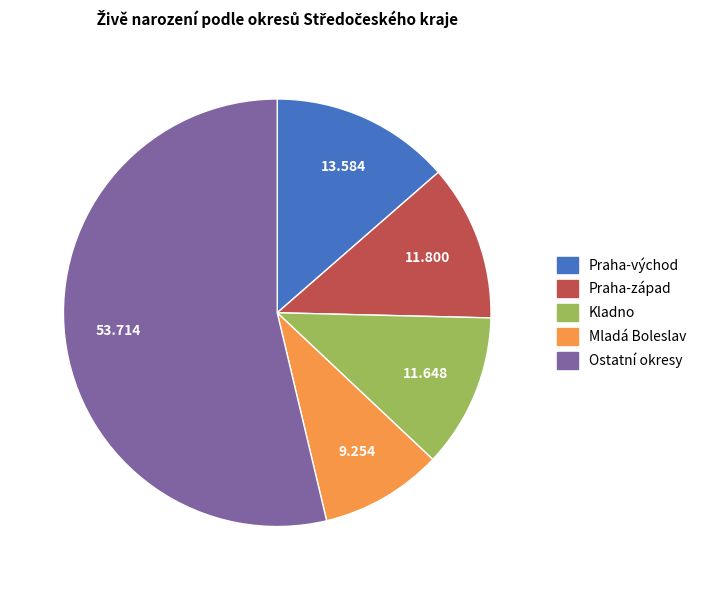

How many segments does this pie chart have?

5